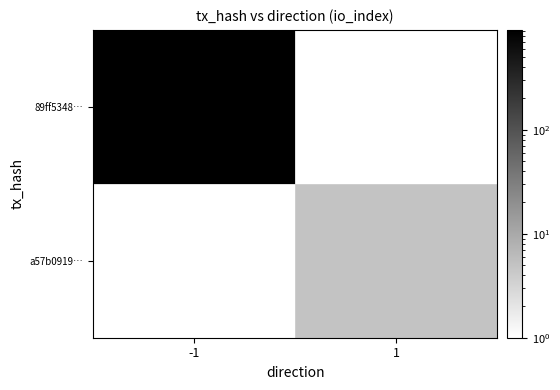

The value of 89ff5348… at -1 is 913.0. True or false?

True